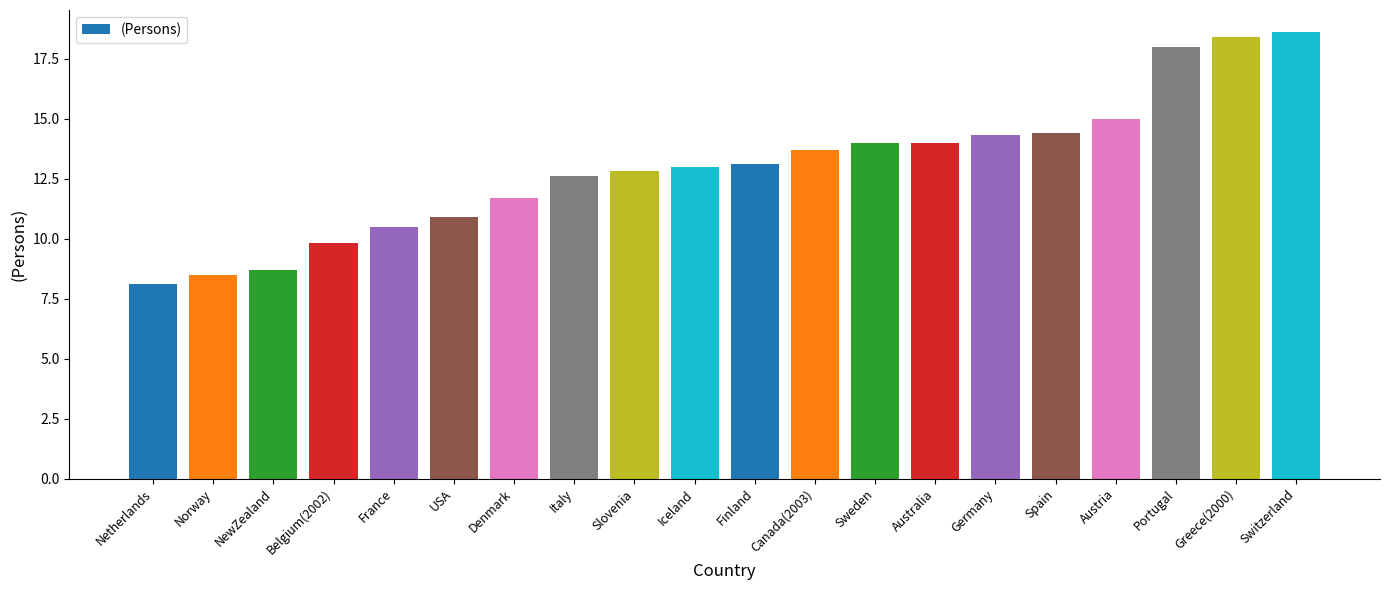

Between Spain and France, which is larger?

Spain